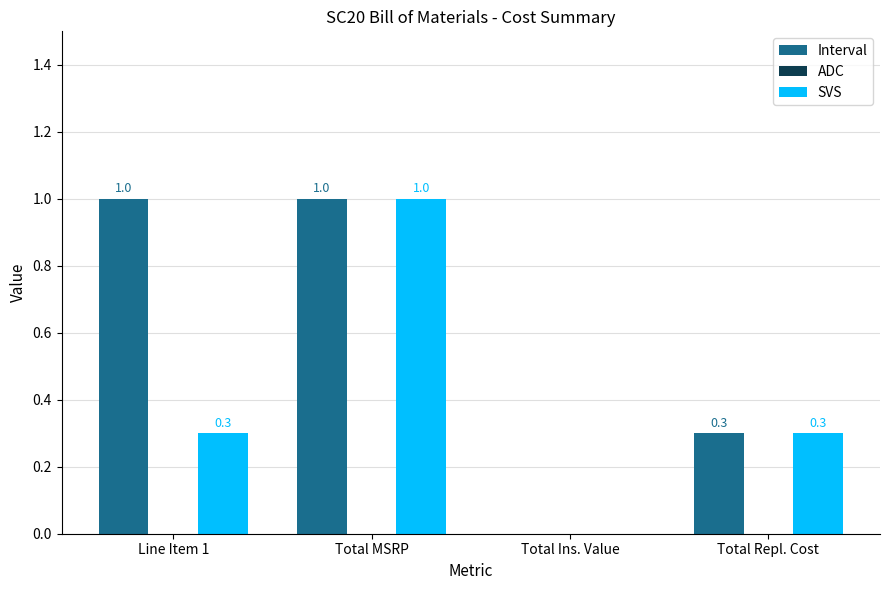

What is the sum of all Interval values?

2.3